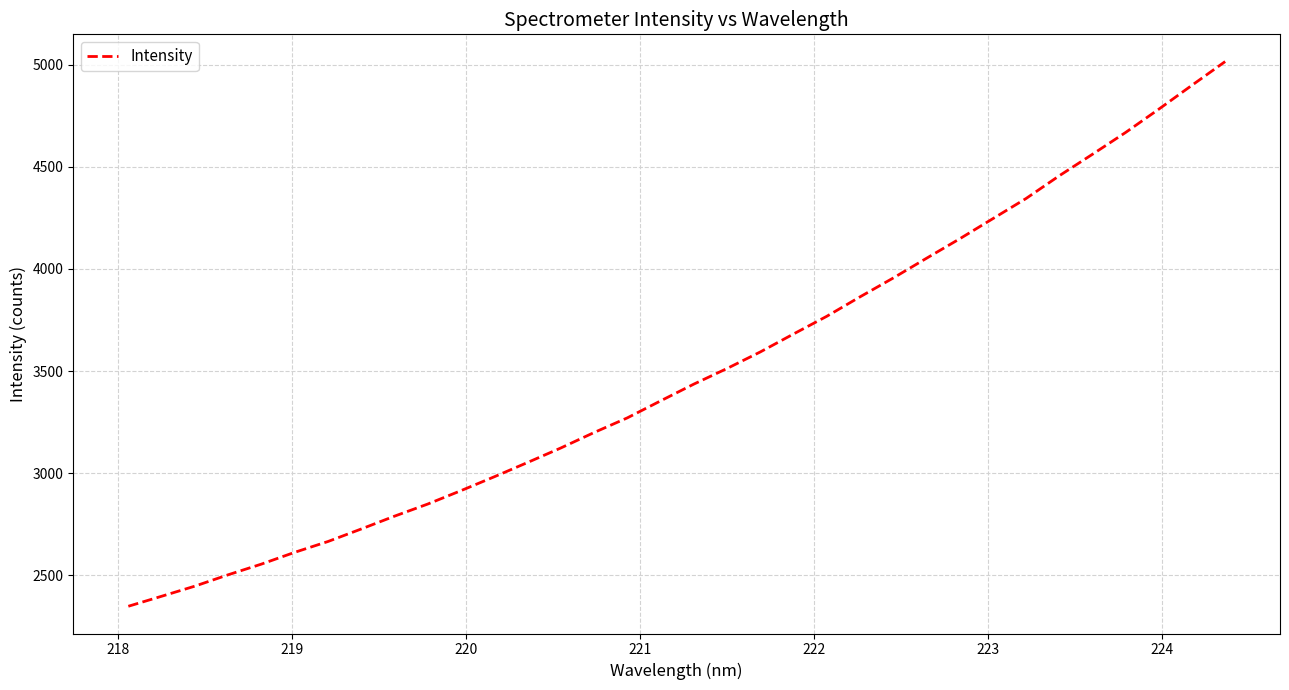

True or false: the data has more than 0 interior local peaks.

False